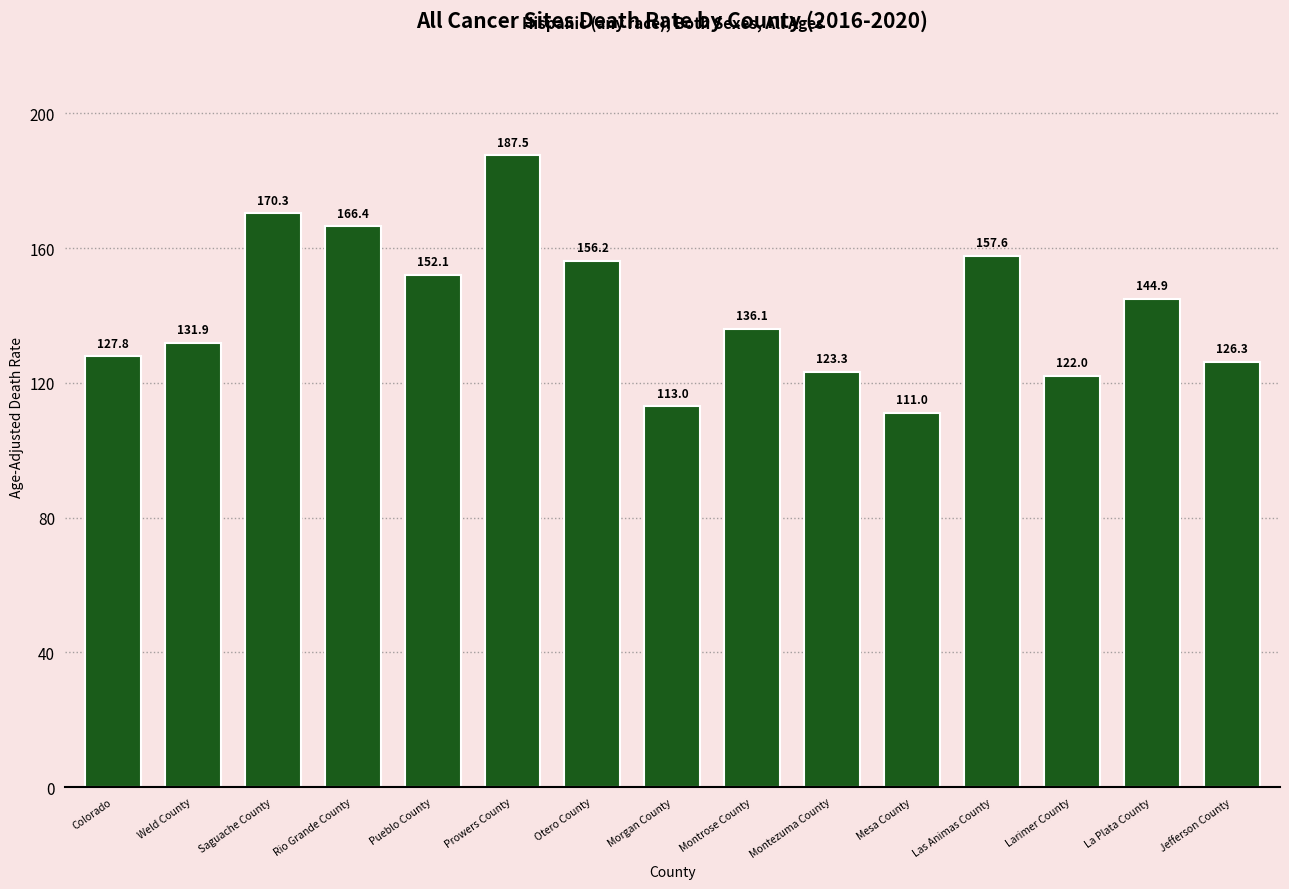

List the labels in order of value, smallest first.

Mesa County, Morgan County, Larimer County, Montezuma County, Jefferson County, Colorado, Weld County, Montrose County, La Plata County, Pueblo County, Otero County, Las Animas County, Rio Grande County, Saguache County, Prowers County